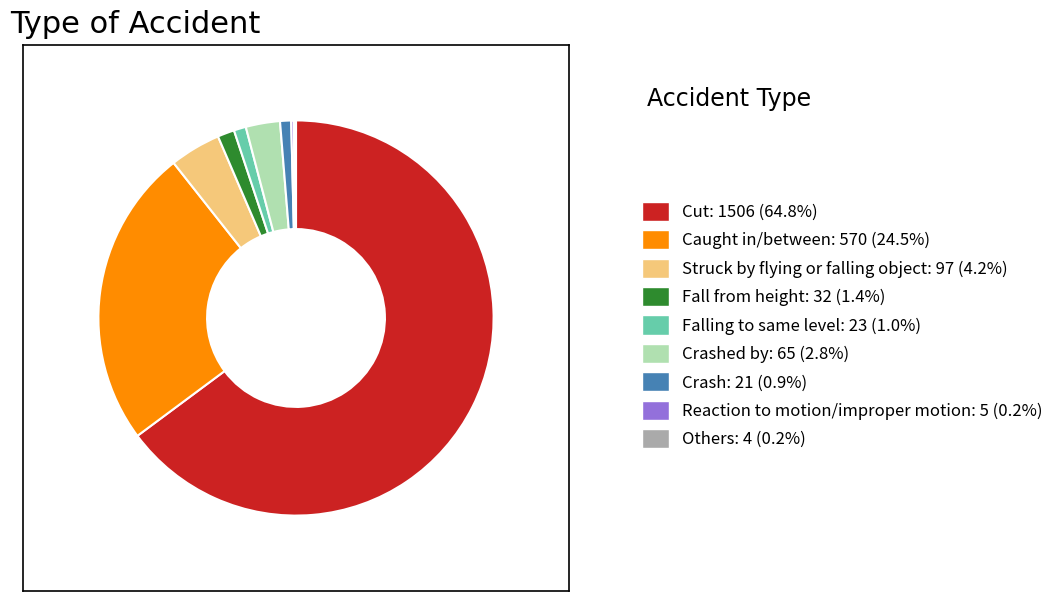

Is the sum of Crash: 21 (0.9%) and Crashed by: 65 (2.8%) greater than half?

No